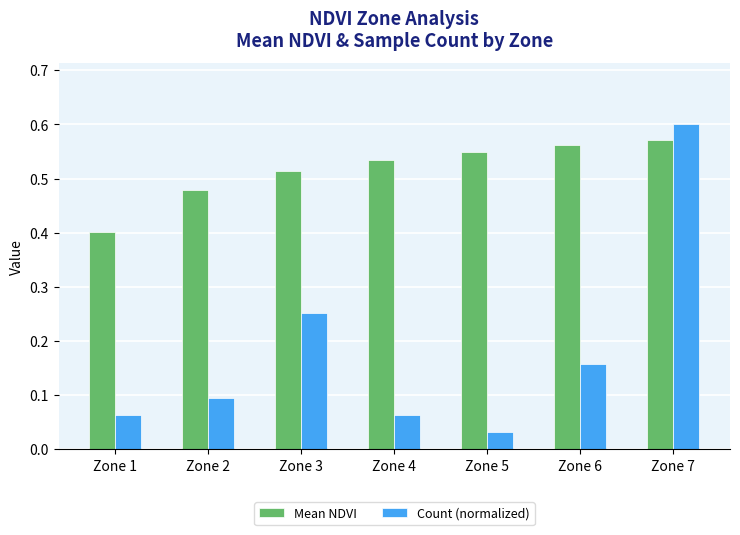

Does the chart contain stacked bars?

No